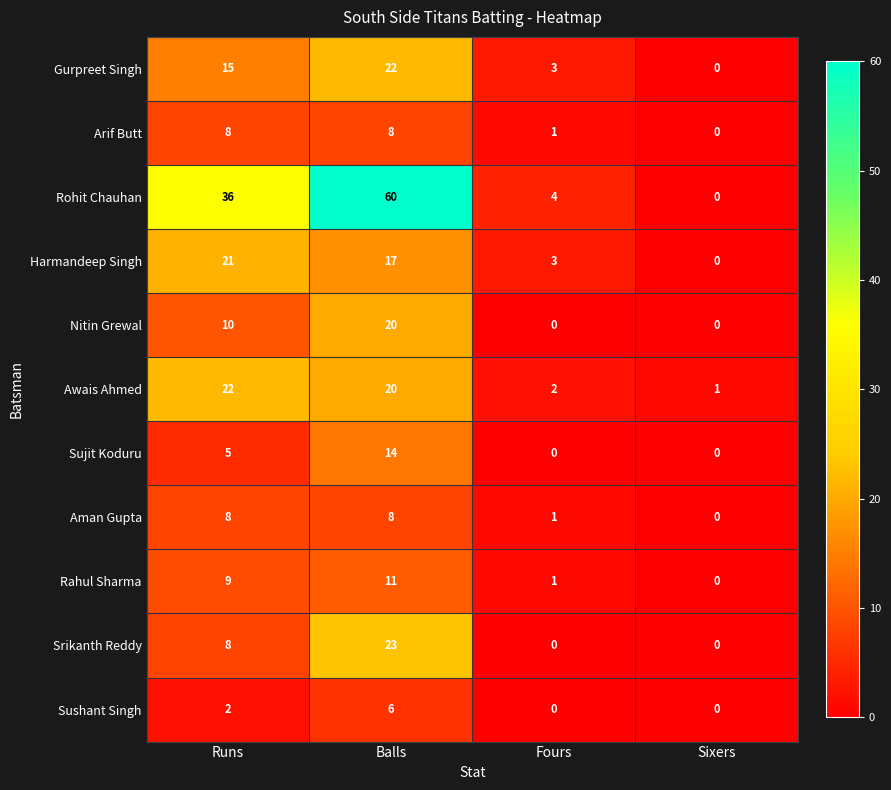

What is the total value across all series at Runs?

144